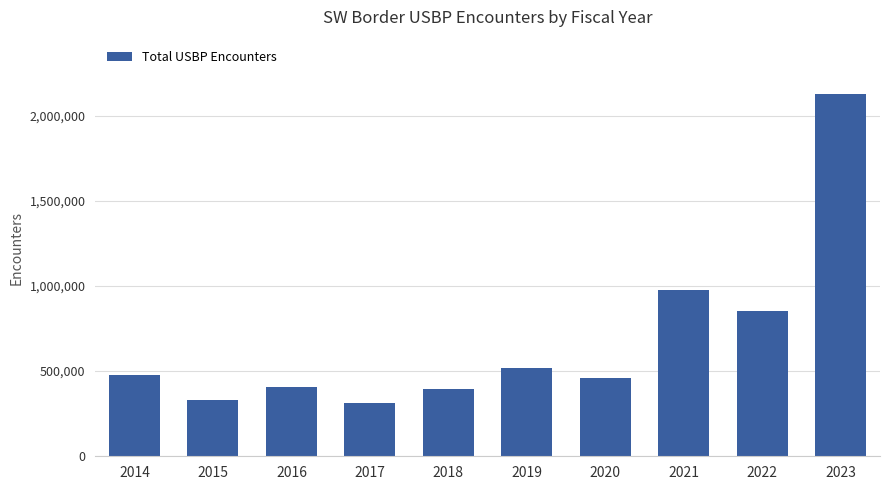

What is the ratio of the value at 2015 to the value at 2023?

0.2